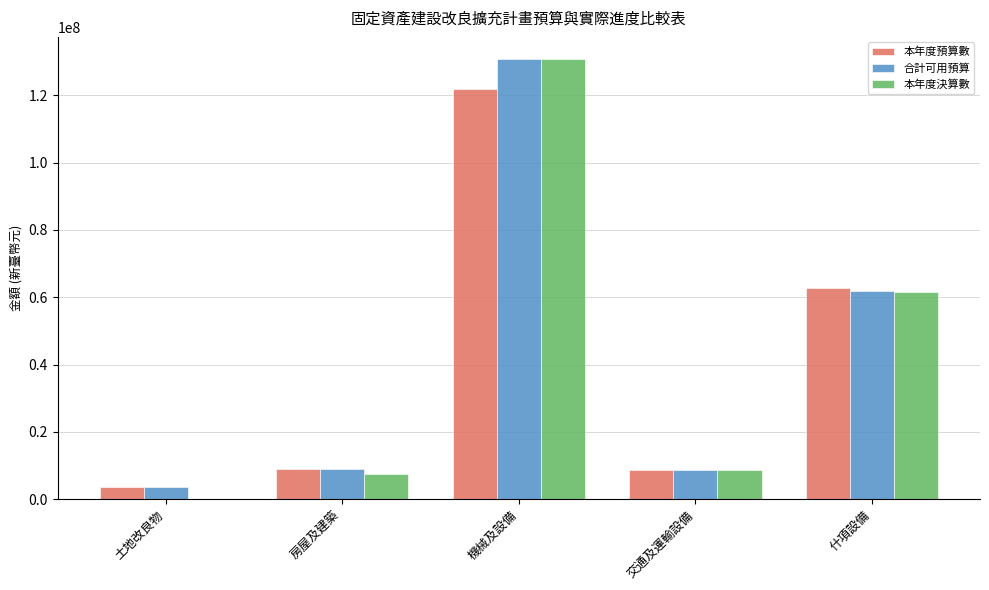

What is the difference between the 合計可用預算 values at 土地改良物 and 房屋及建築?

5620000